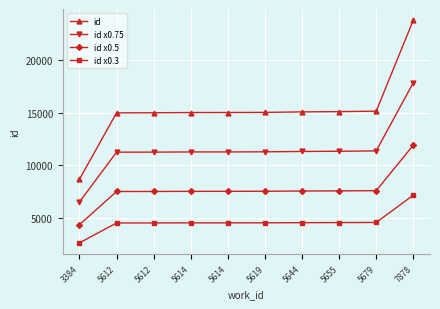

List the series in order of their overall mean, highest first.

id, id x0.75, id x0.5, id x0.3